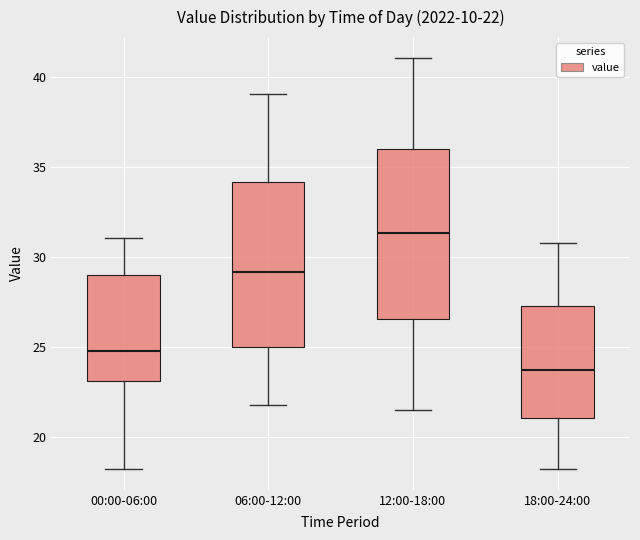

Which box's median line is the highest?

12:00-18:00